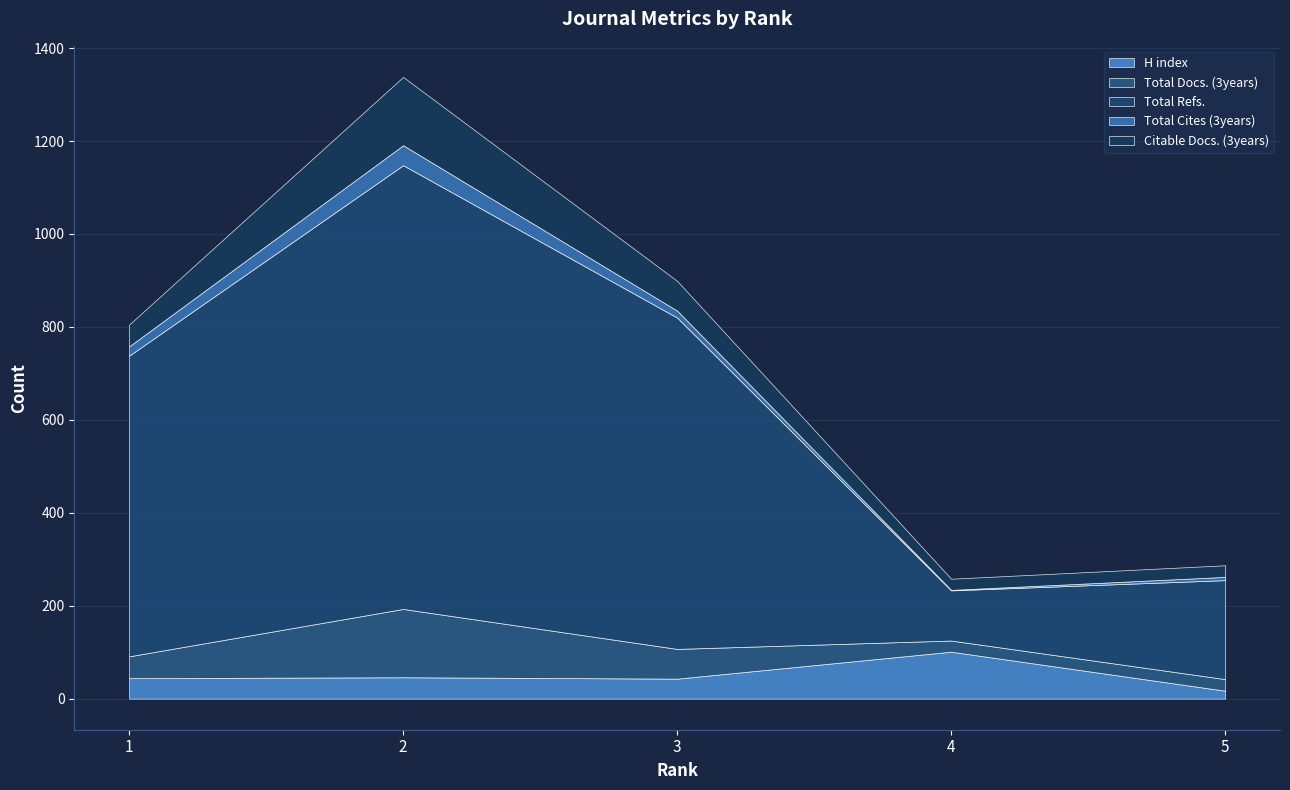

Between 3 and 4, which series saw the biggest shift?

Total Refs.